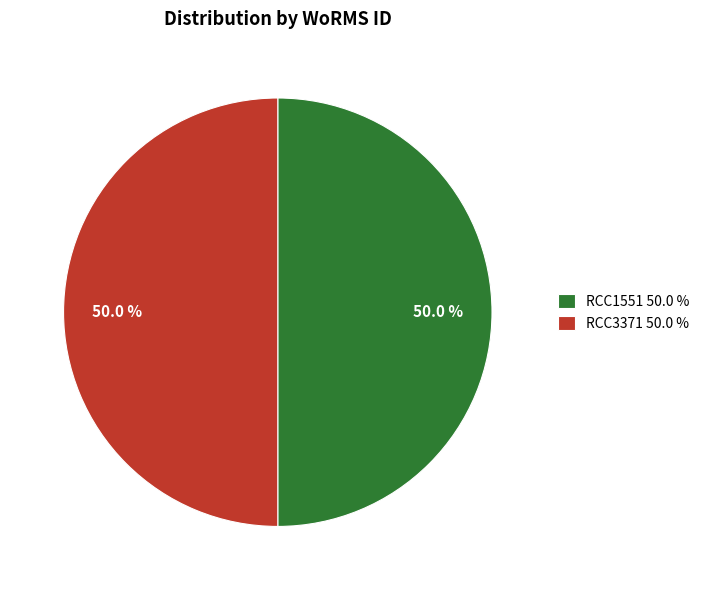

Combined, what portion of the pie is RCC3371 and RCC1551?

100.0%